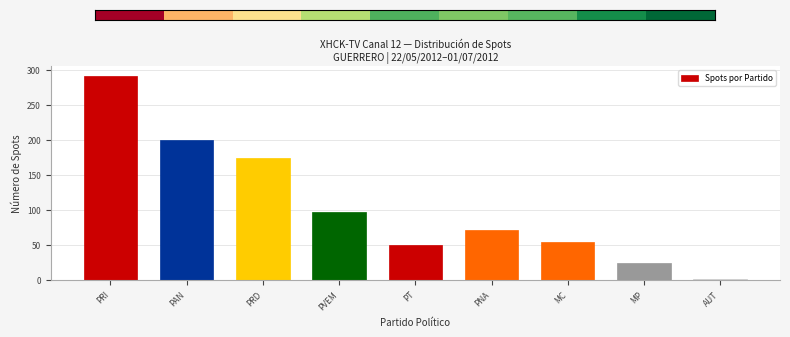

Reading left to right, transcribe all the data shown in this chart.

291	200	174	97	50	71	54	24	1